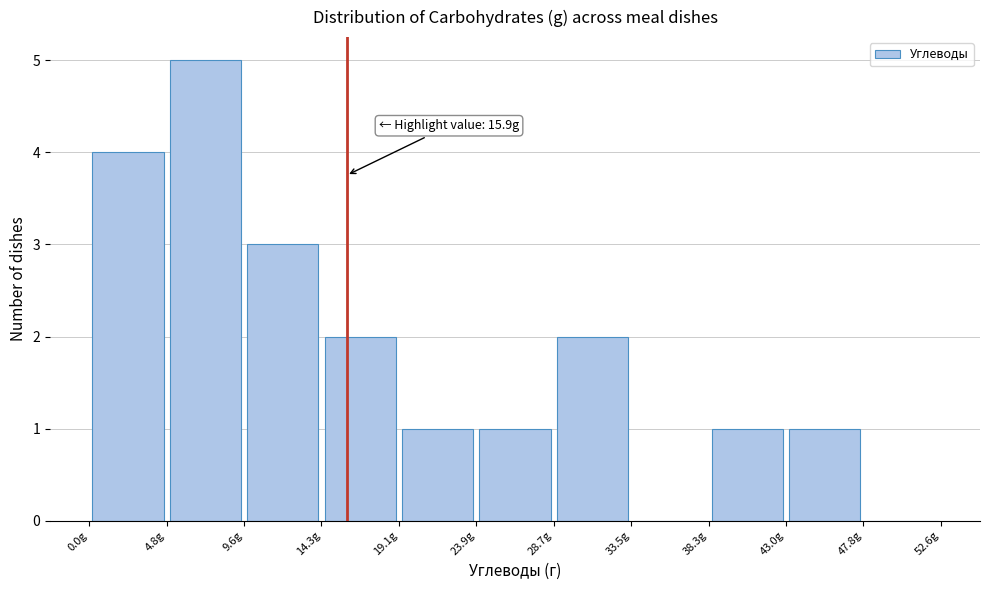

Over which range of the x-axis is the bar tallest?

5.0 to 9.5